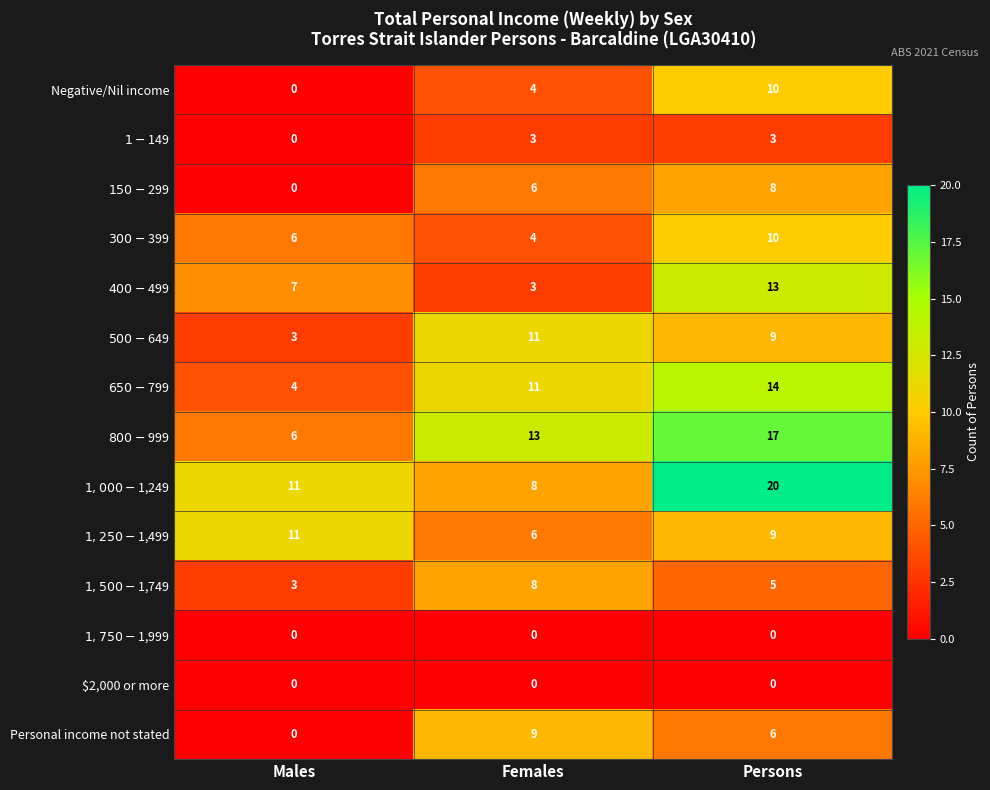

What is the difference between the highest and lowest values at Females?

13